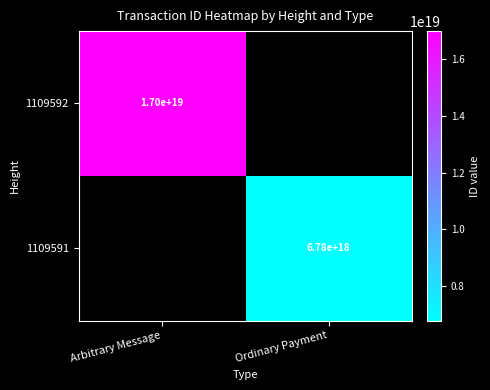

The 1109592 series shows 17000000000000000000 at Arbitrary Message. True or false?

True